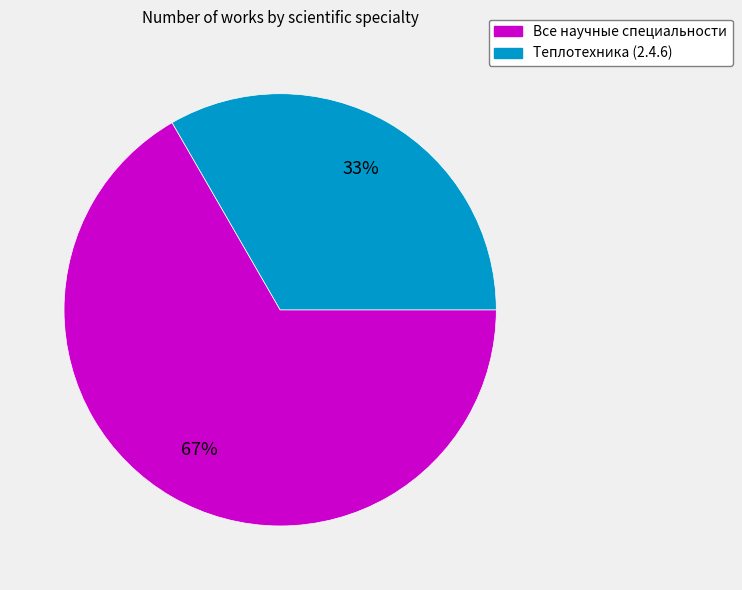

Combined, do Все научные специальности and Теплотехника (2.4.6) account for over 50%?

Yes